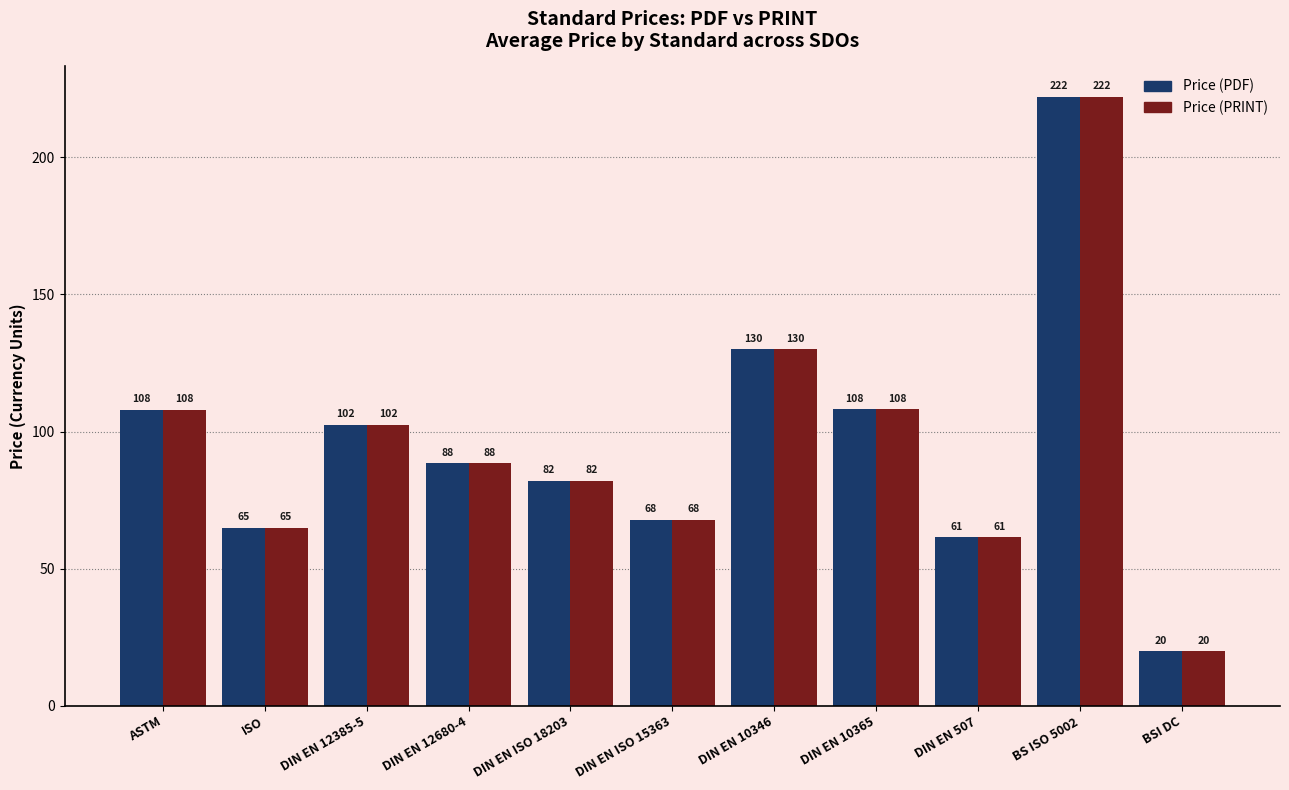

At which category is the sum across all series the highest?

BS ISO 5002